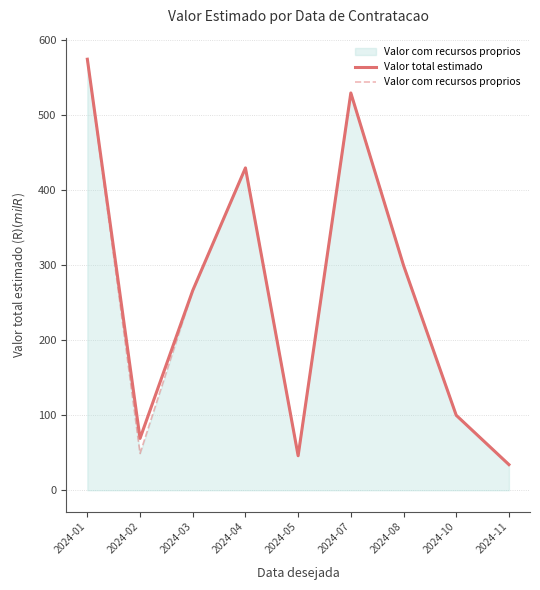

Where is Valor total estimado nearest to the value 304?

2024-08